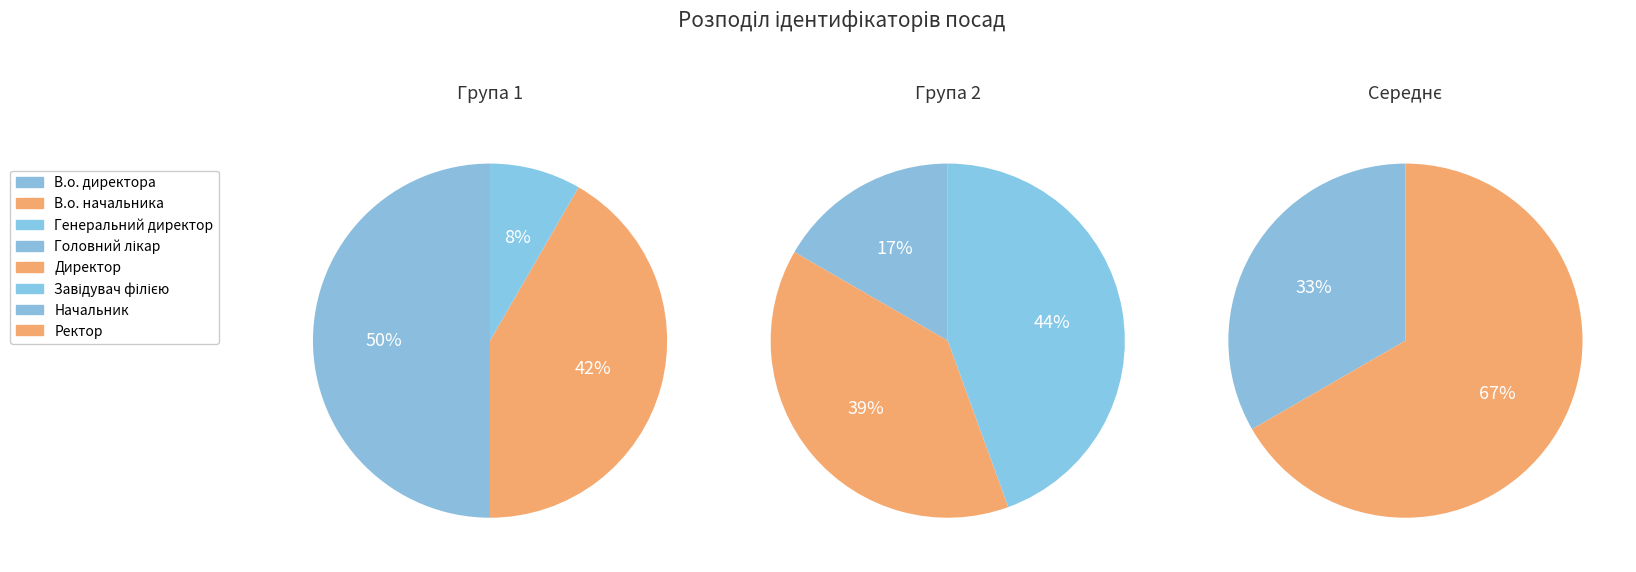

How many segments does this pie chart have?

8